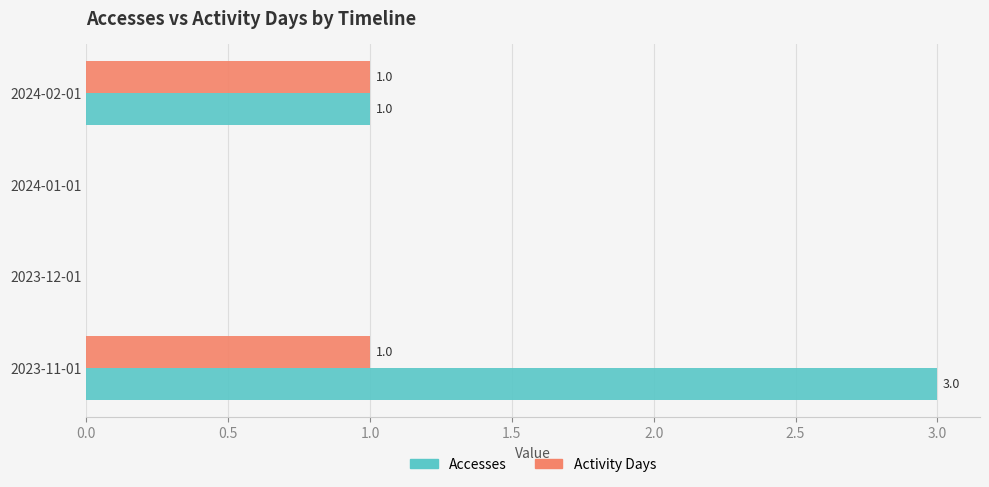

How many data points does each series have?

4